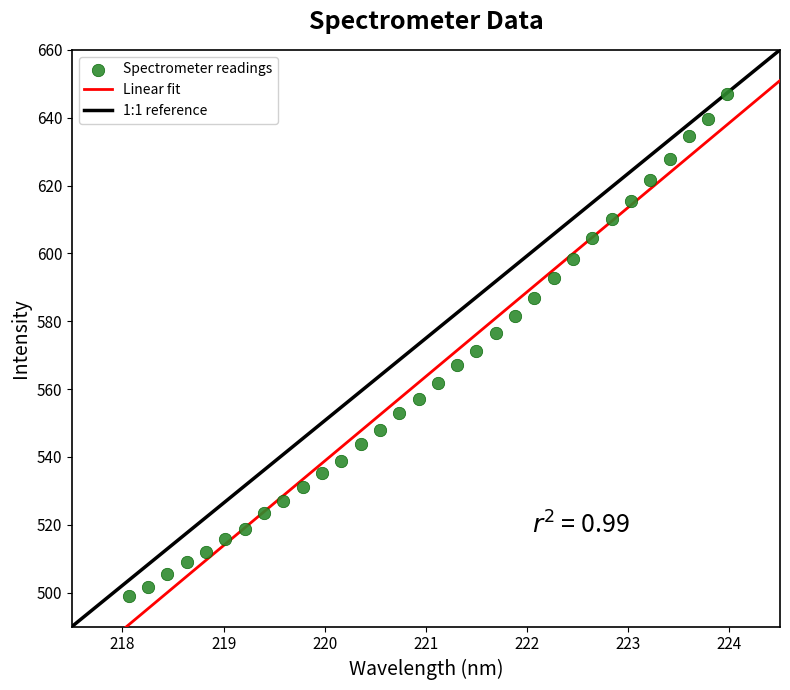

What is the range of Y values (max minus min)?

147.8